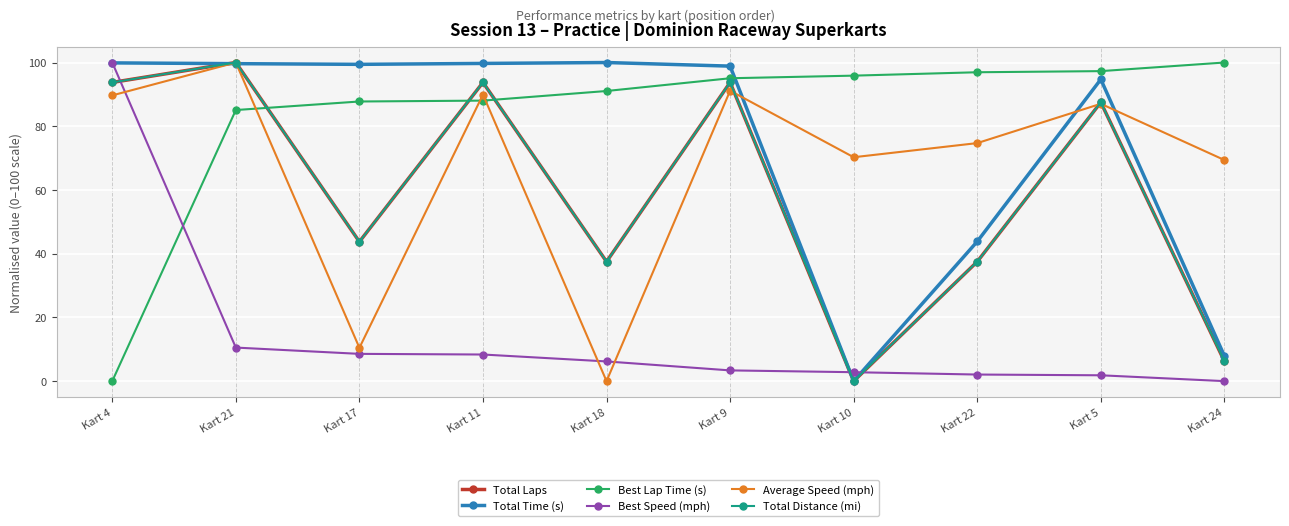

Which series ends up on top after the final intersection of Best Speed (mph) and Best Lap Time (s)?

Best Lap Time (s)